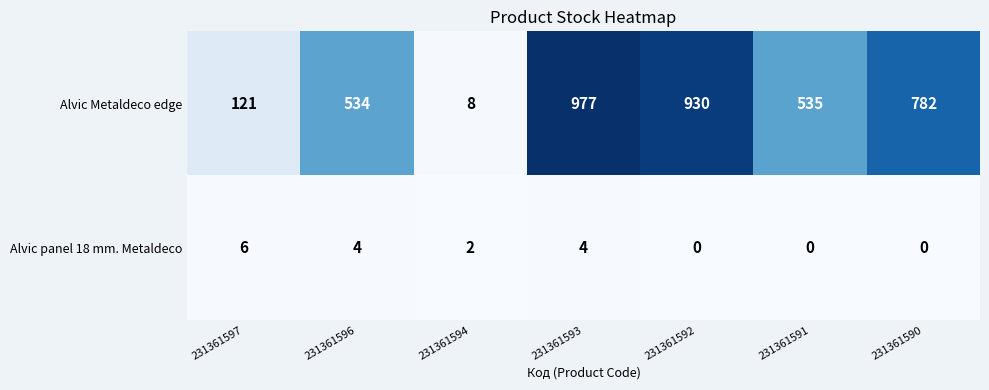

Which series has the largest range (max minus min)?

Alvic Metaldeco edge